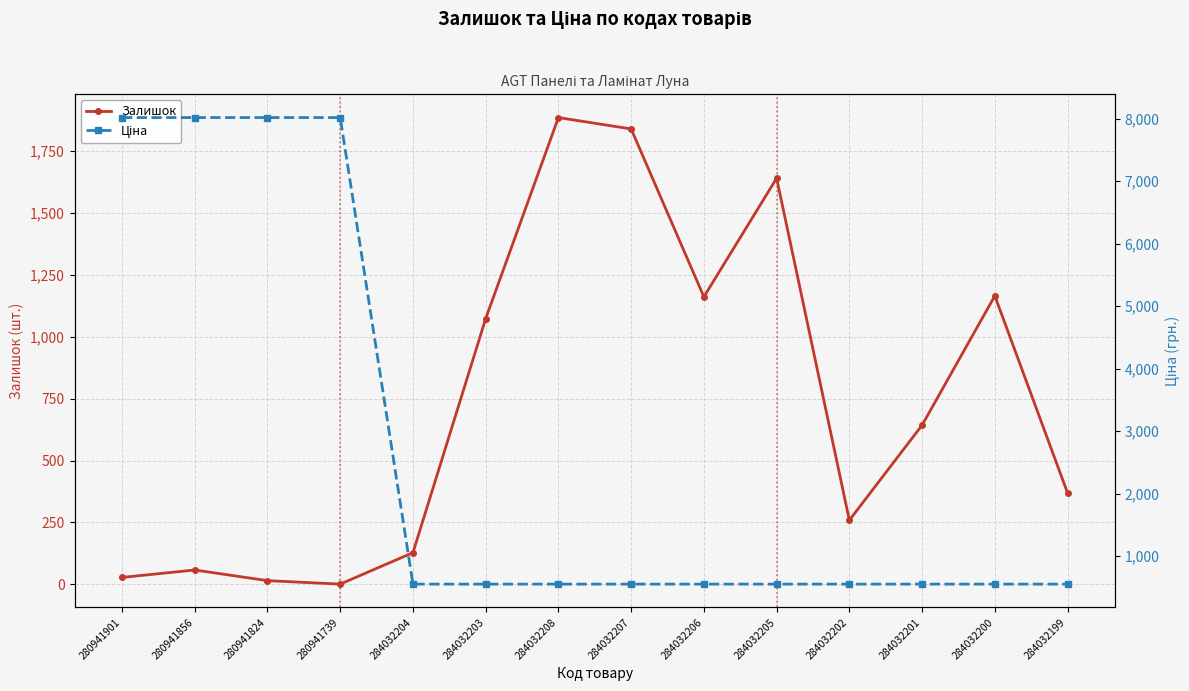

What value does the Залишок series have at 284032204?

128